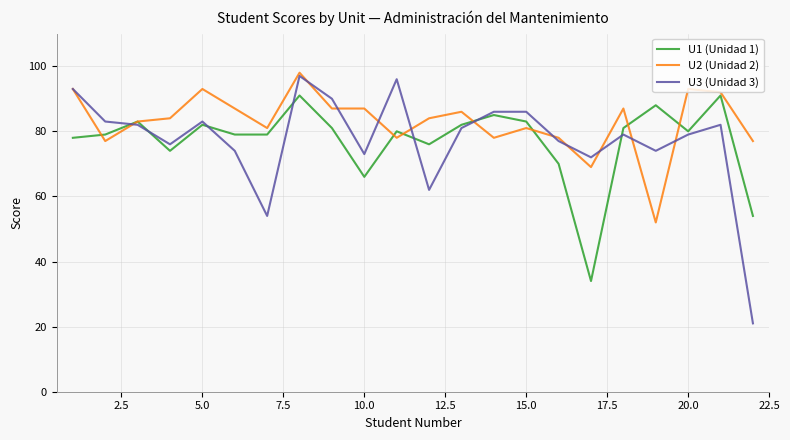

What is the minimum value for U2 (Unidad 2)?

52